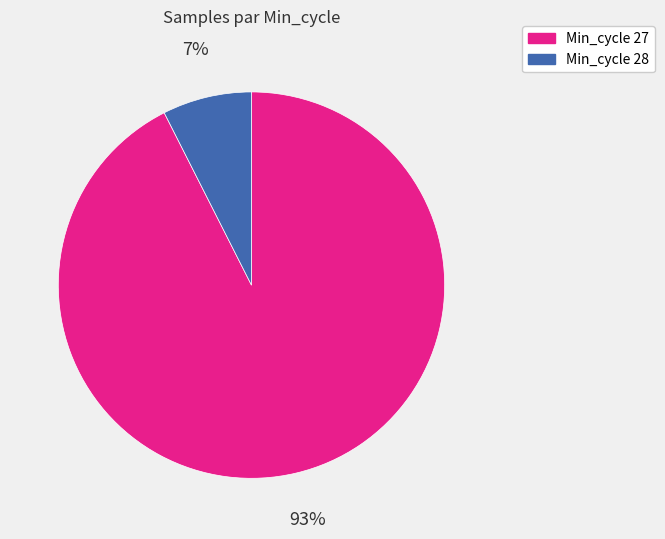

How many slices are in this pie chart?

2